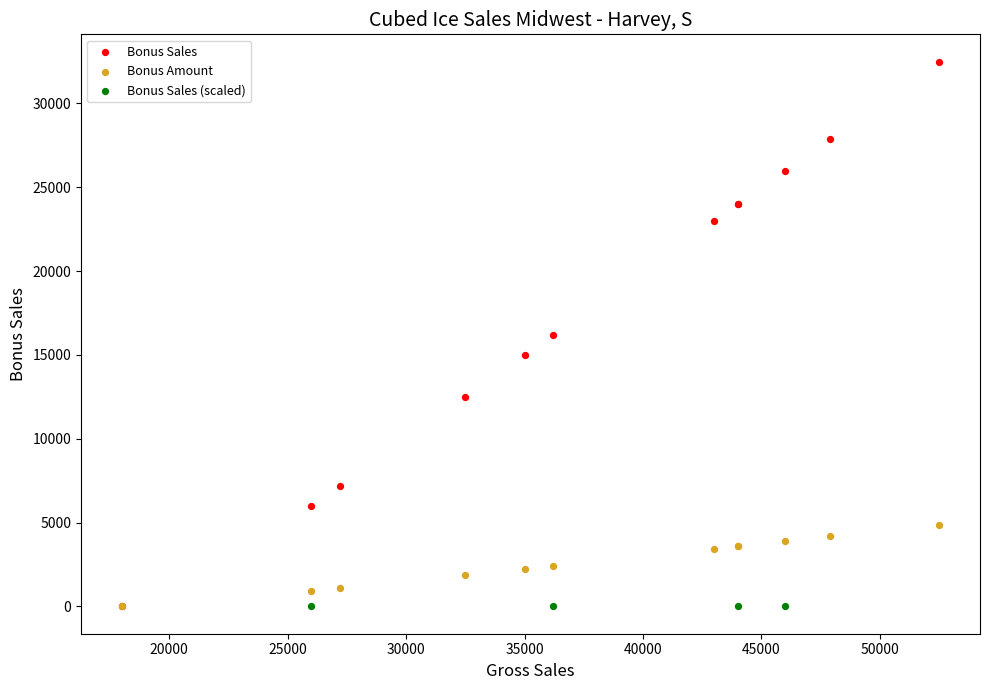

Which series reaches the maximum Y coordinate?

Bonus Sales